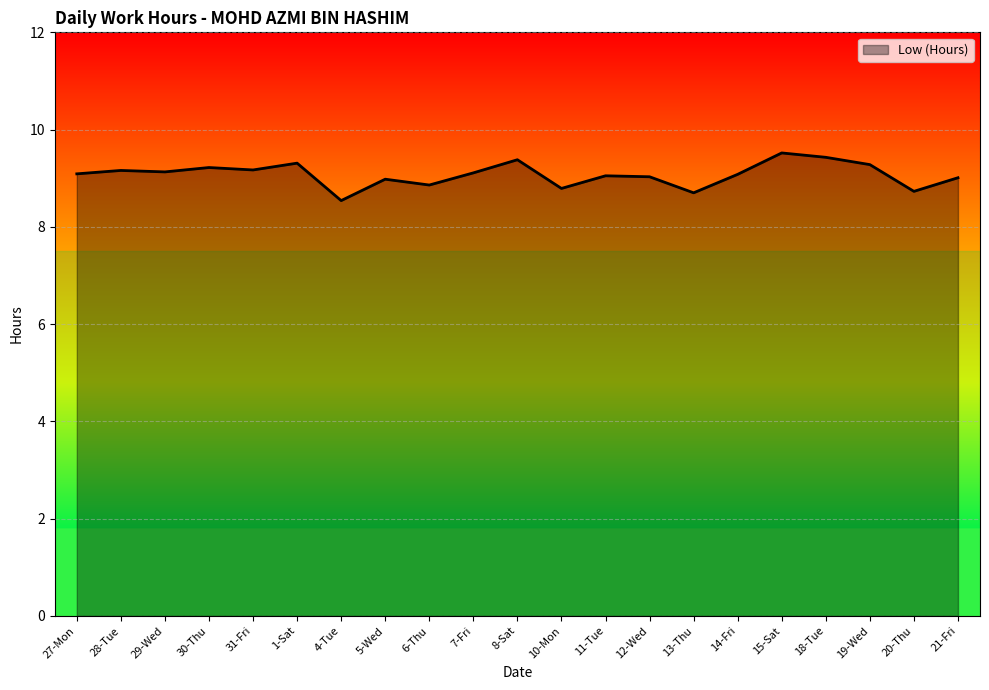

Read the value at 28-Tue.

9.2